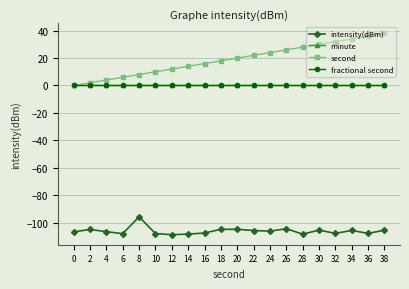

How many lines are shown in the chart?

4